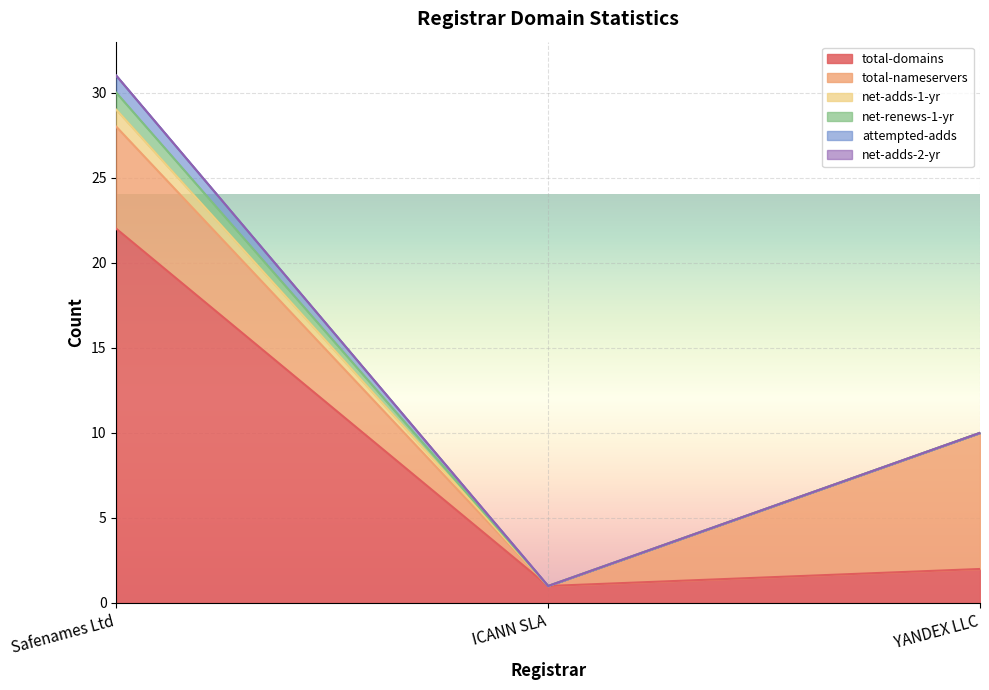

Reading left to right, list all the values displayed in this chart.

total-domains: Safenames Ltd=22	ICANN SLA=1	YANDEX LLC=2
total-nameservers: Safenames Ltd=6	ICANN SLA=0	YANDEX LLC=8
net-adds-1-yr: Safenames Ltd=1	ICANN SLA=0	YANDEX LLC=0
net-renews-1-yr: Safenames Ltd=1	ICANN SLA=0	YANDEX LLC=0
attempted-adds: Safenames Ltd=1	ICANN SLA=0	YANDEX LLC=0
net-adds-2-yr: Safenames Ltd=0	ICANN SLA=0	YANDEX LLC=0